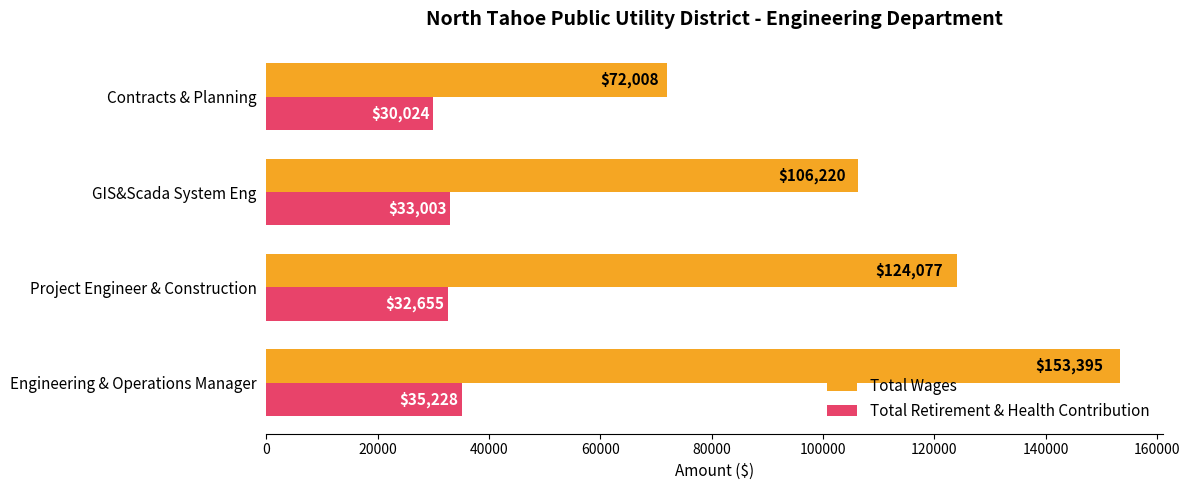

Where is Total Retirement & Health Contribution nearest to the value 32626?

Project Engineer & Construction